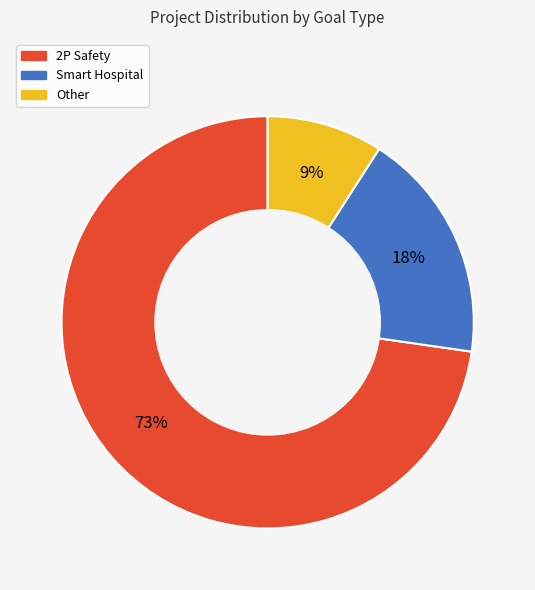

Rank the categories by value from lowest to highest.

Other, Smart Hospital, 2P Safety